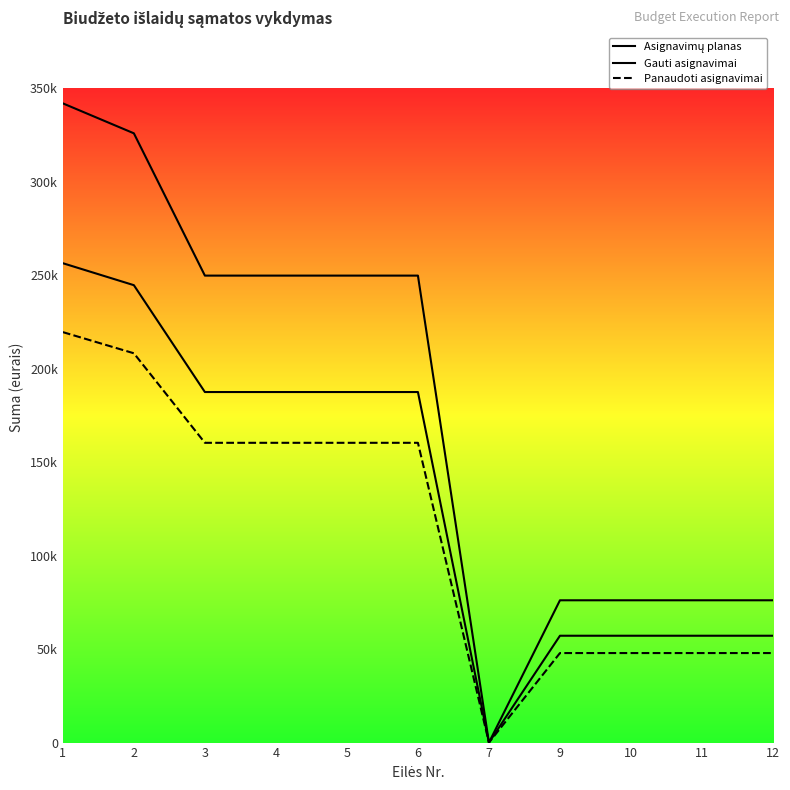

Does the chart have visible grid lines?

No